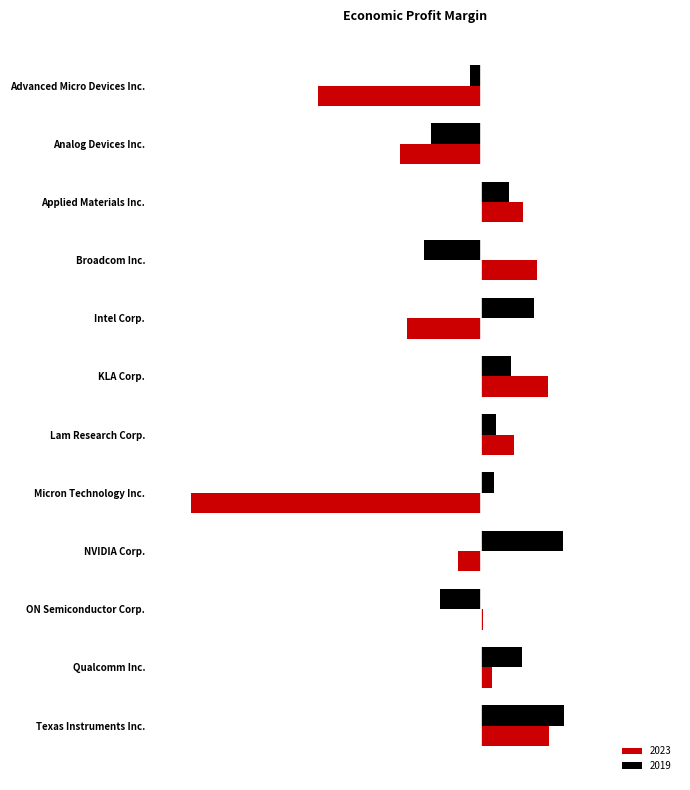

What is the label of the 10th bar from the right?

Applied Materials Inc.